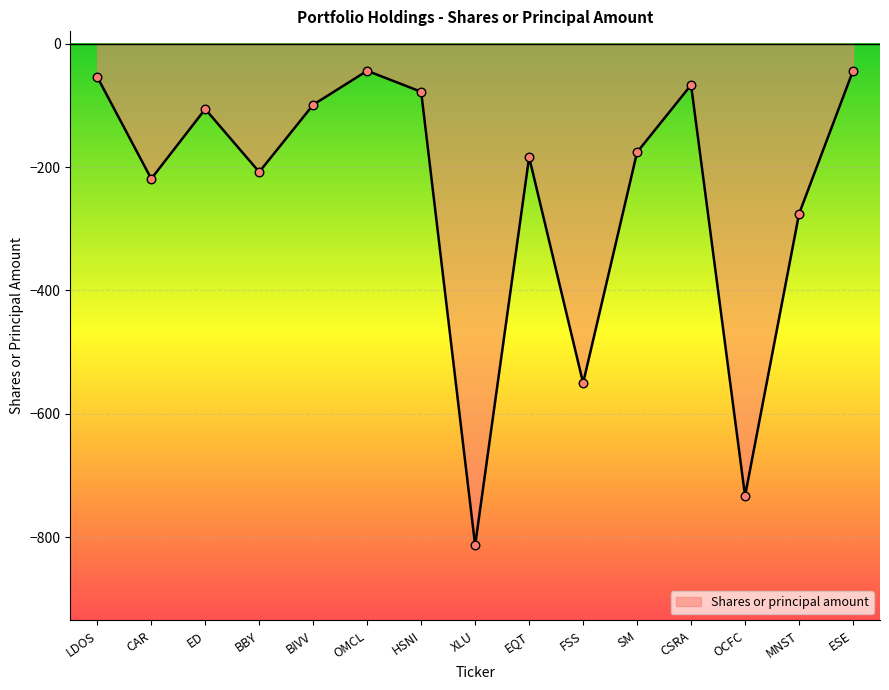

Between LDOS and EQT, which is larger?

LDOS